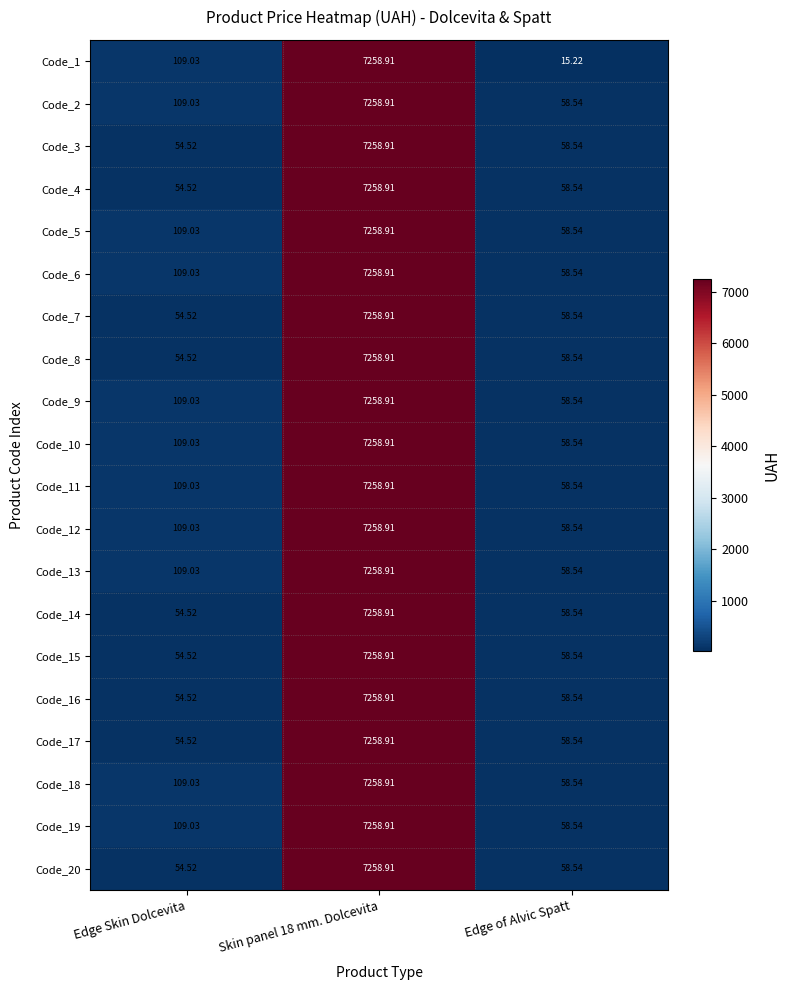

At which label is Code_2 closest to 3658?

Edge Skin Dolcevita